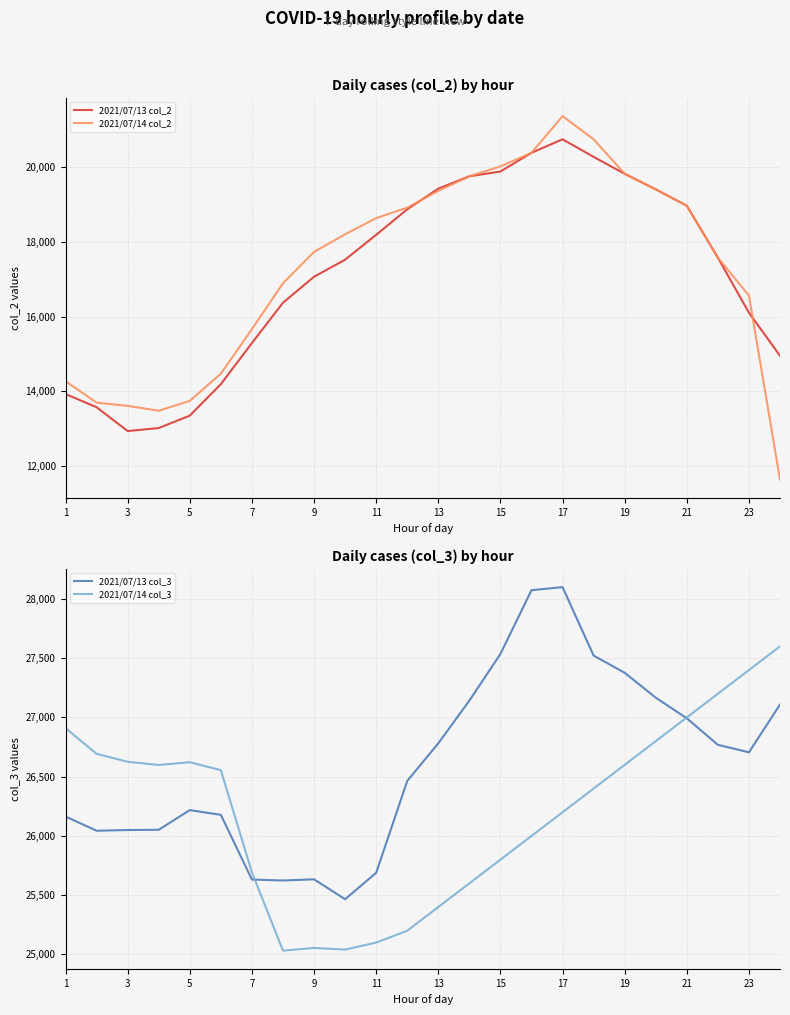

What is the highest value of the 2021/07/14 col_3 series?

27600